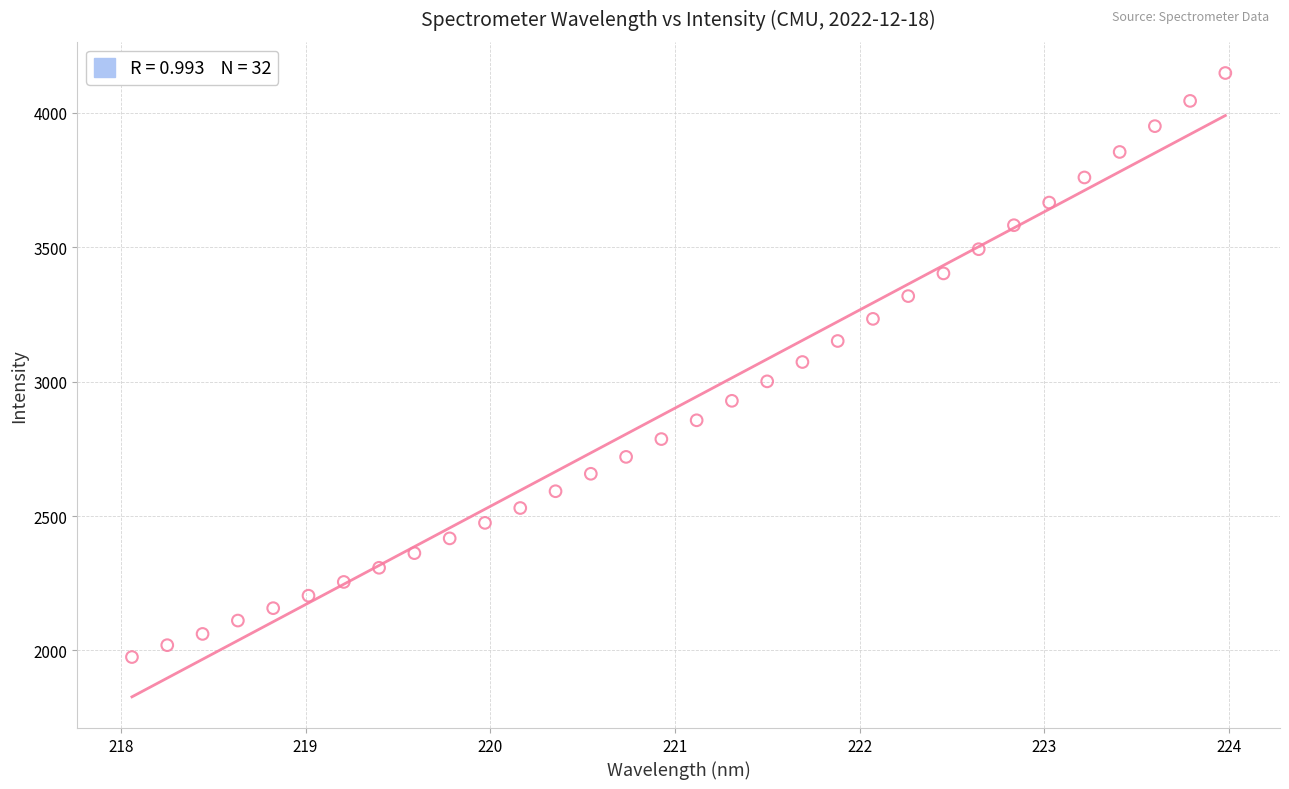

What is the range of Y values (max minus min)?

2173.0